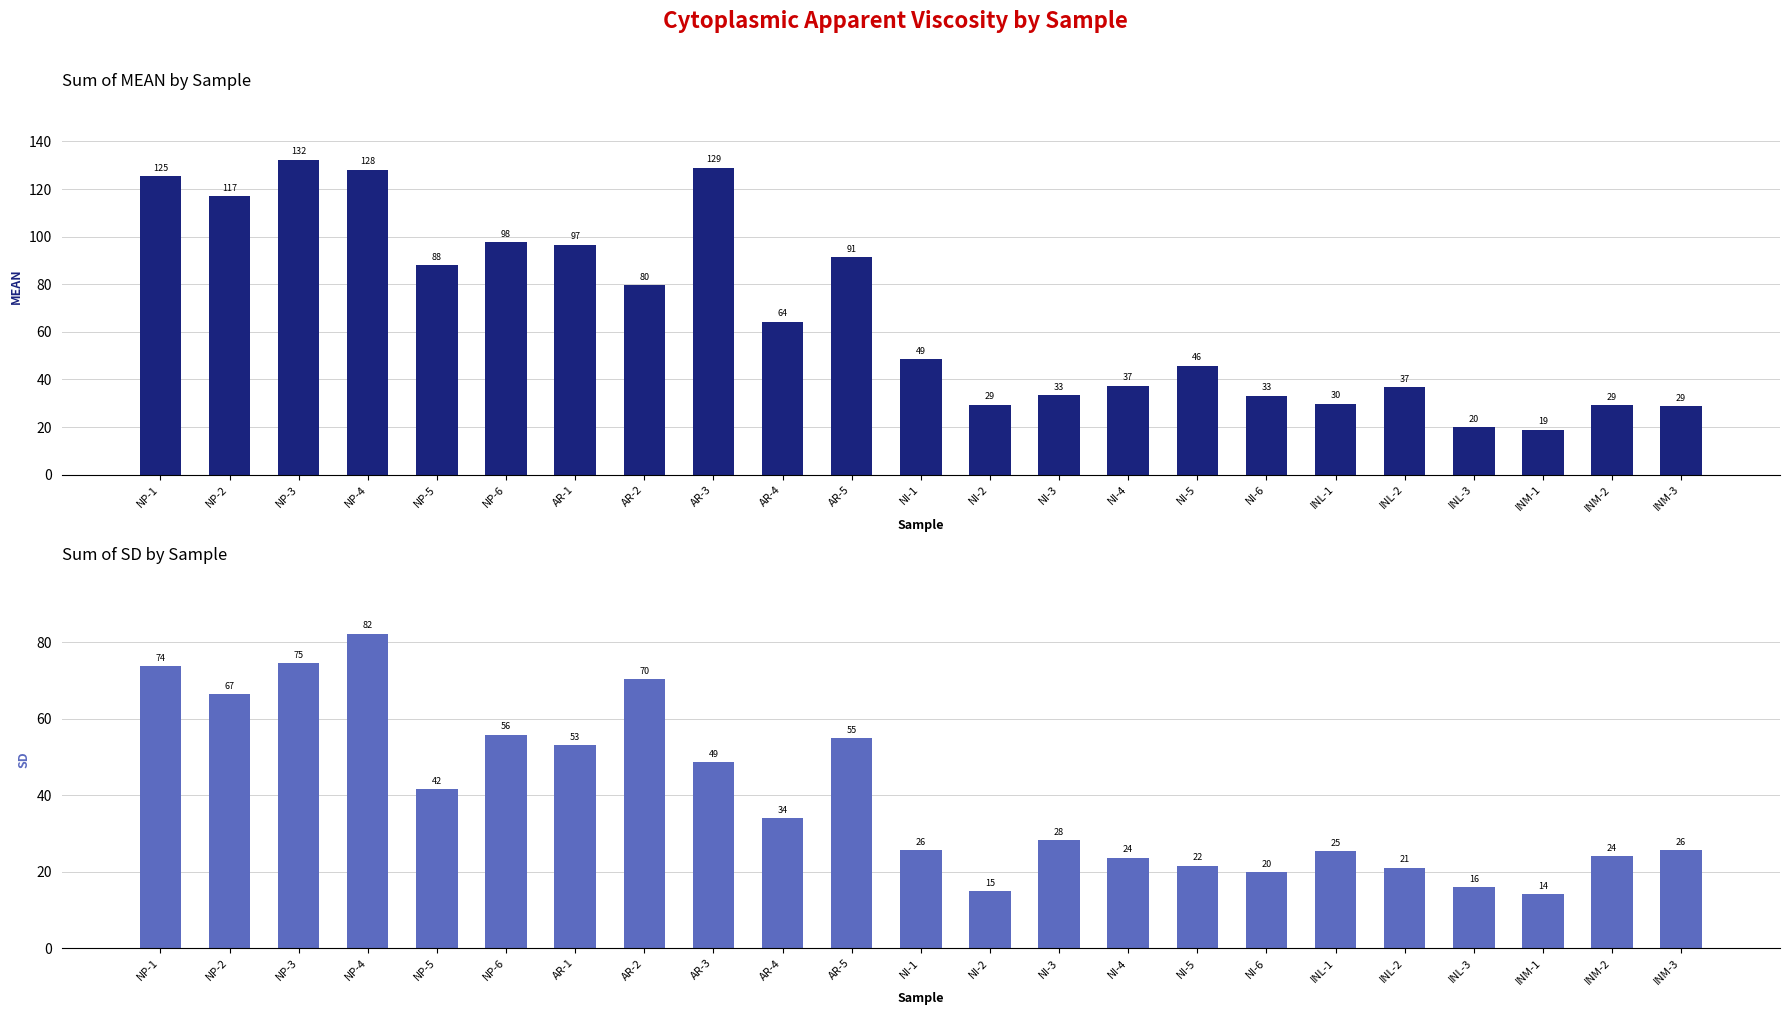

How many categories are shown in the chart?

23